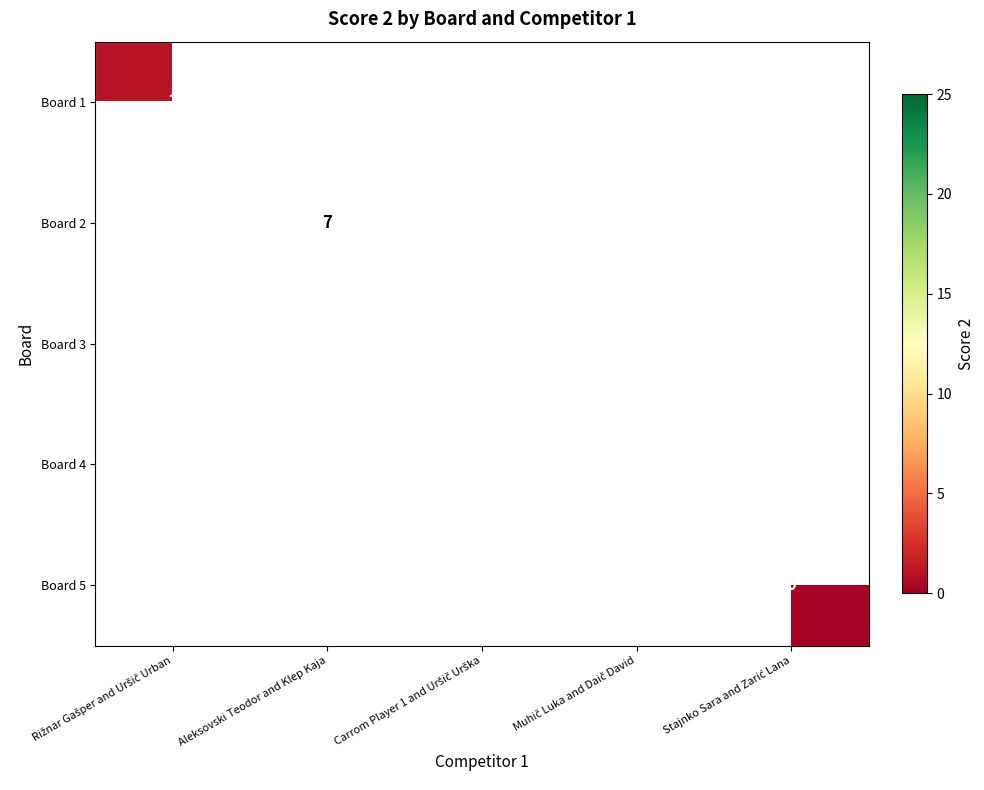

The value of Board 1 at Rižnar Gašper and Uršič Urban is 1.4. True or false?

False